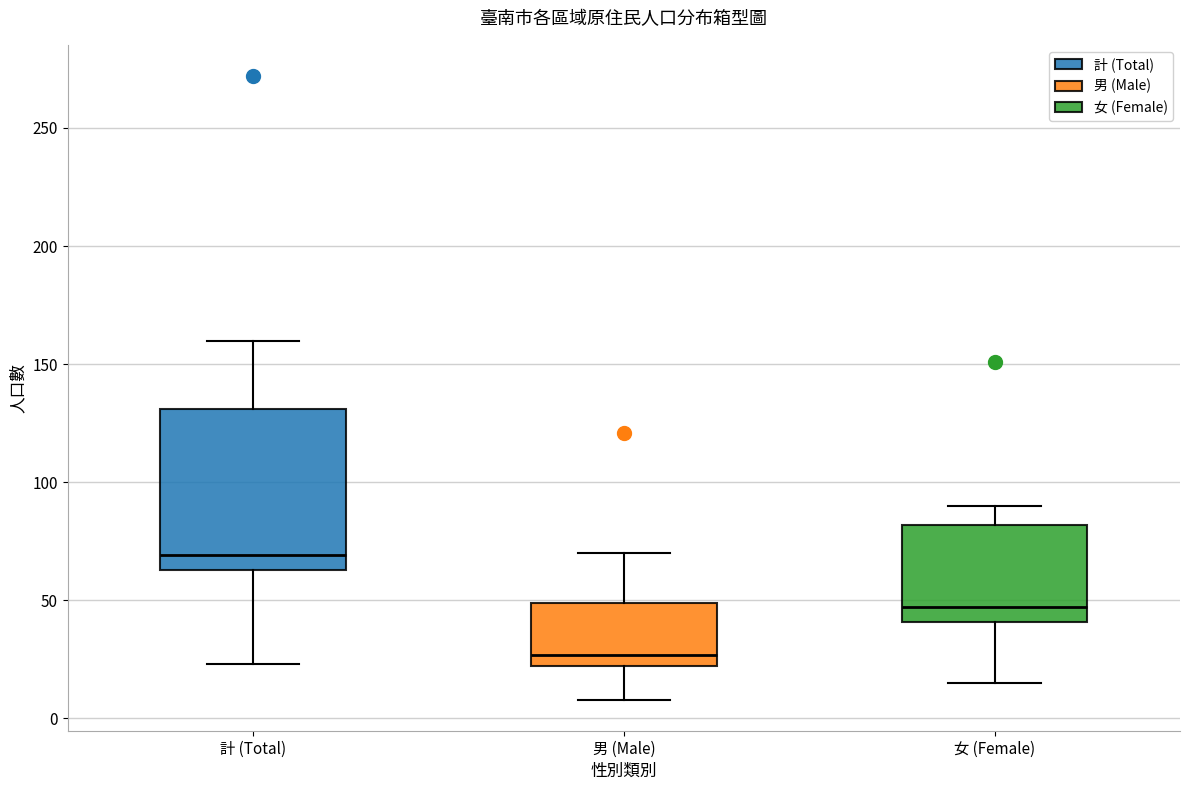

Reading left to right, read every box against the y-axis: the position of its median line, the range the box covers, and the ends of its whiskers. The values are not printed on the chart, so give them approximately, as read against the axis.

計 (Total): median 70, box 65 to 130, whiskers 25 to 160
男 (Male): median 25, box 20 to 50, whiskers 10 to 70
女 (Female): median 45, box 40 to 80, whiskers 15 to 90